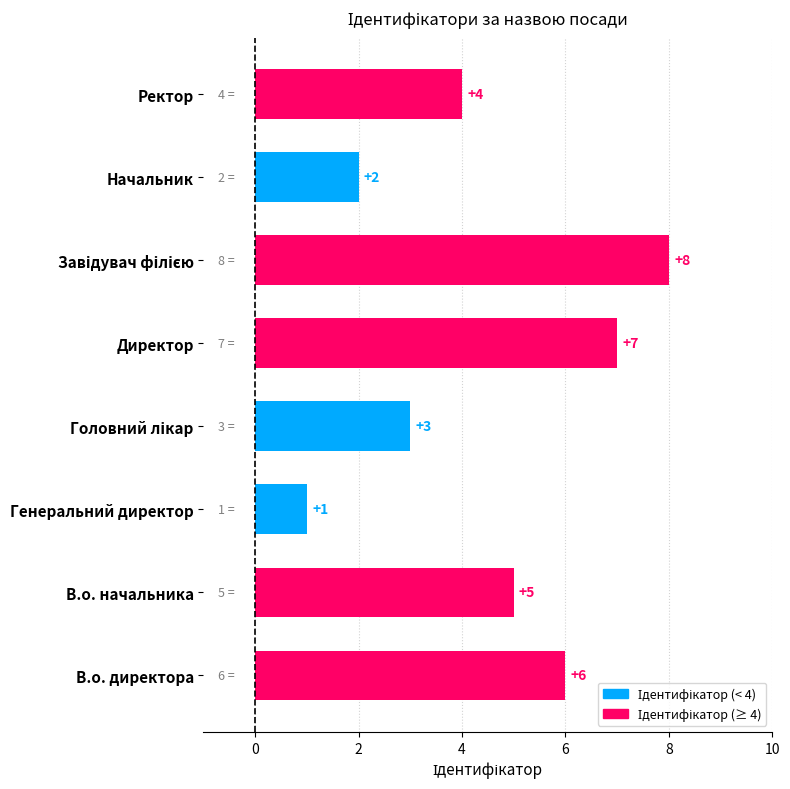

What is the sum of all values?

36